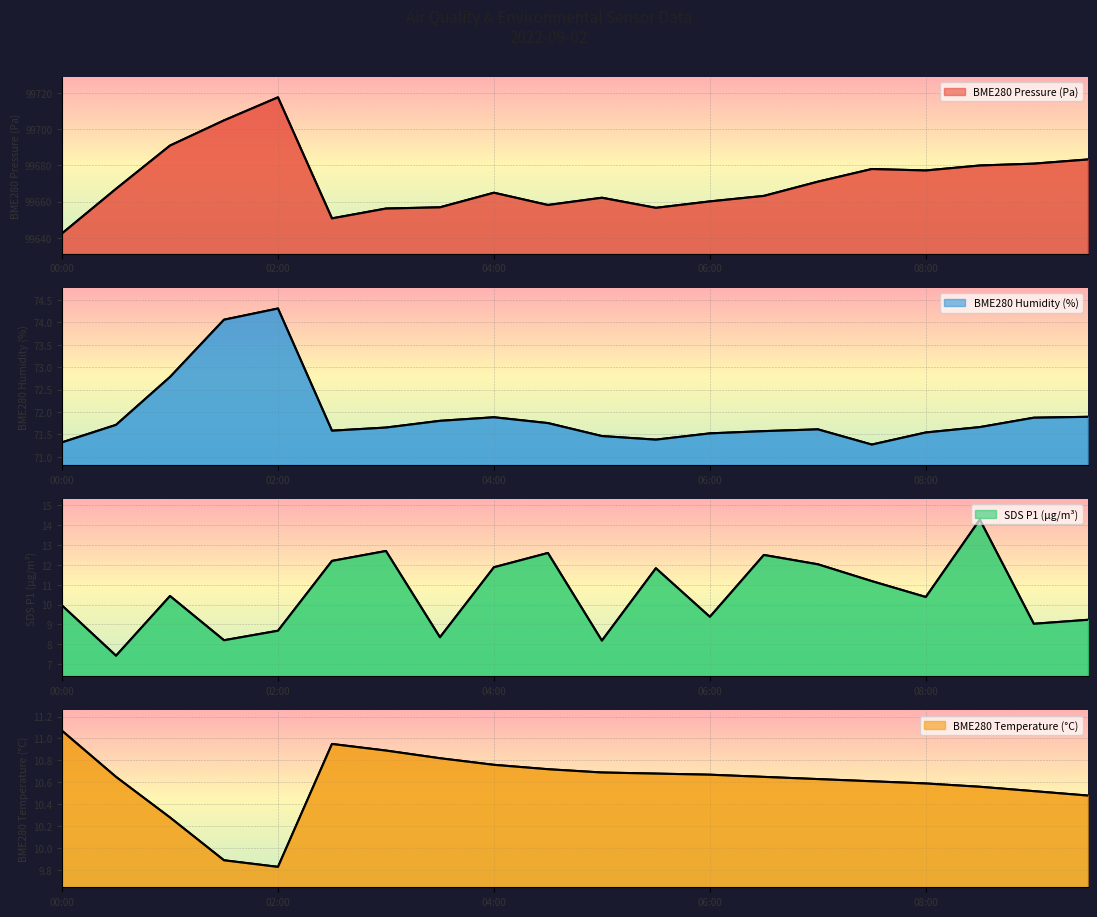

What are all the series names shown in the legend?

BME280_pressure, BME280_humidity, SDS_P1, BME280_temperature